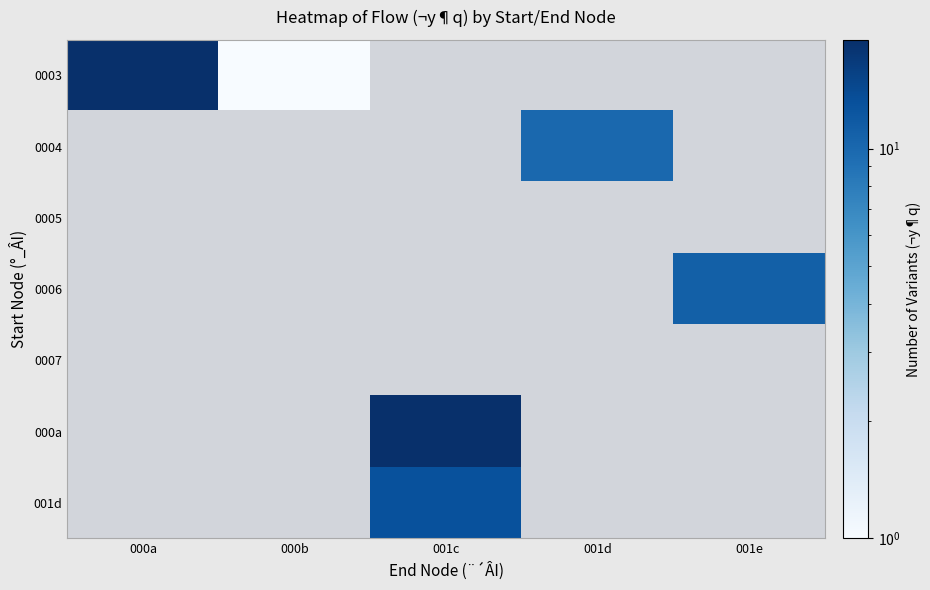

Count the number of categories in the chart.

5